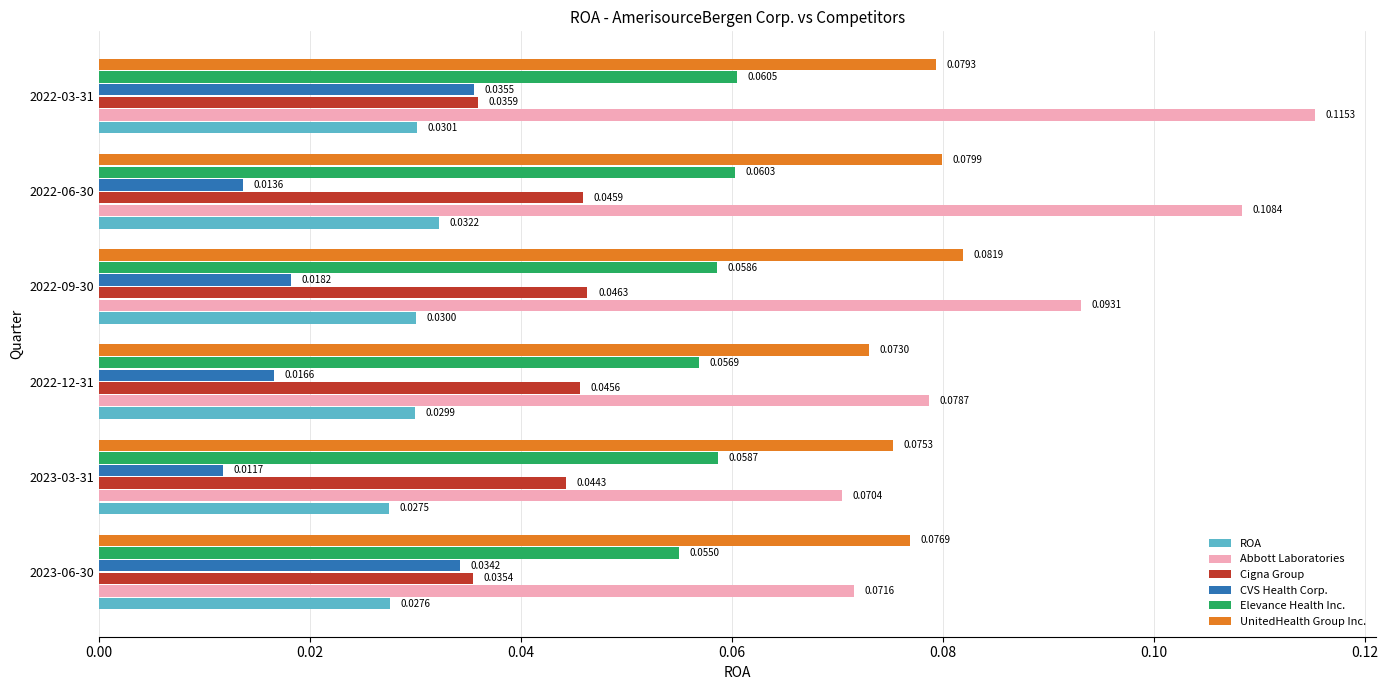

At 2023-06-30, list the series in order from smallest to largest.

ROA, CVS Health Corp., Cigna Group, Elevance Health Inc., Abbott Laboratories, UnitedHealth Group Inc.